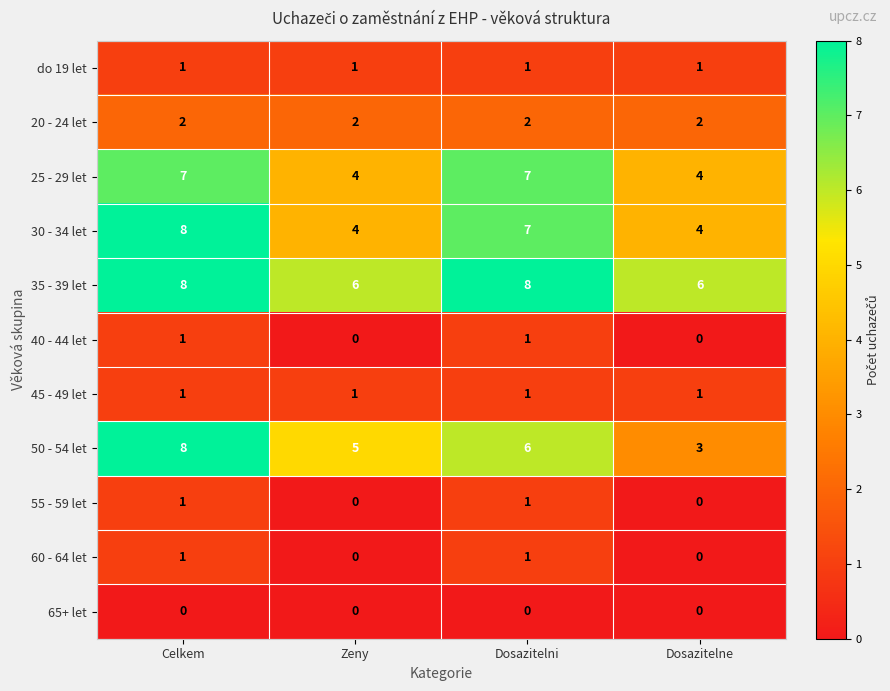

Which series has the widest spread of values?

50 - 54 let